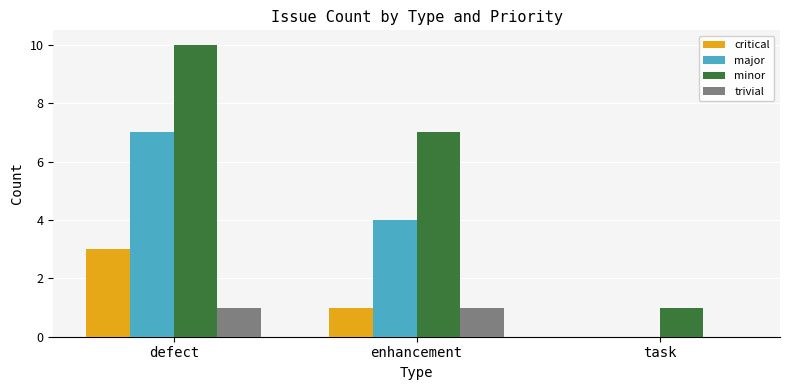

Does the chart contain stacked bars?

No